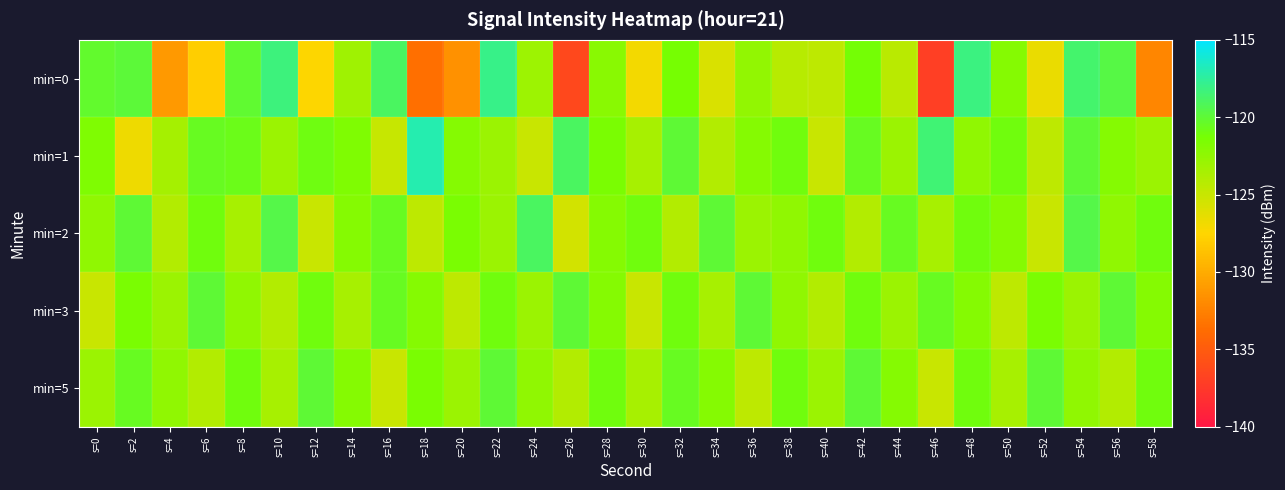

Reading left to right, extract all data points from this chart.

min=0: s=0=-120.2	s=2=-119.9	s=4=-131.1	s=6=-128.0	s=8=-120.1	s=10=-118.3	s=12=-127.5	s=14=-123.1	s=16=-118.9	s=18=-133.6	s=20=-131.6	s=22=-118.0	s=24=-123.1	s=26=-136.3	s=28=-122.2	s=30=-127.0	s=32=-121.3	s=34=-125.8	s=36=-122.6	s=38=-124.2	s=40=-124.5	s=42=-121.2	s=44=-124.3	s=46=-137.0	s=48=-118.1	s=50=-122.0	s=52=-126.6	s=54=-118.6	s=56=-119.7	s=58=-132.2
min=1: s=0=-121.7	s=2=-126.8	s=4=-123.5	s=6=-120.6	s=8=-120.7	s=10=-123.0	s=12=-120.9	s=14=-121.7	s=16=-124.9	s=18=-117.0	s=20=-122.0	s=22=-123.0	s=24=-125.0	s=26=-119.0	s=28=-121.5	s=30=-123.5	s=32=-120.0	s=34=-124.0	s=36=-122.0	s=38=-121.0	s=40=-125.0	s=42=-120.5	s=44=-123.0	s=46=-118.5	s=48=-122.5	s=50=-121.0	s=52=-124.5	s=54=-120.0	s=56=-122.0	s=58=-123.0
min=2: s=0=-122.5	s=2=-120.0	s=4=-124.0	s=6=-121.0	s=8=-123.5	s=10=-119.5	s=12=-125.0	s=14=-122.0	s=16=-120.5	s=18=-124.5	s=20=-121.5	s=22=-123.0	s=24=-119.0	s=26=-125.5	s=28=-122.0	s=30=-121.0	s=32=-124.0	s=34=-120.0	s=36=-123.0	s=38=-122.5	s=40=-121.0	s=42=-124.0	s=44=-120.5	s=46=-123.5	s=48=-121.0	s=50=-122.0	s=52=-125.0	s=54=-119.5	s=56=-122.5	s=58=-121.0
min=3: s=0=-125.0	s=2=-121.5	s=4=-123.0	s=6=-120.0	s=8=-122.5	s=10=-124.0	s=12=-121.0	s=14=-123.5	s=16=-120.5	s=18=-122.0	s=20=-124.5	s=22=-121.0	s=24=-123.0	s=26=-120.0	s=28=-122.0	s=30=-125.0	s=32=-121.0	s=34=-123.5	s=36=-120.0	s=38=-122.5	s=40=-124.0	s=42=-121.0	s=44=-123.0	s=46=-120.5	s=48=-122.0	s=50=-124.5	s=52=-121.5	s=54=-123.0	s=56=-120.0	s=58=-122.0
min=5: s=0=-123.0	s=2=-120.5	s=4=-122.5	s=6=-124.0	s=8=-121.0	s=10=-123.5	s=12=-120.0	s=14=-122.0	s=16=-125.0	s=18=-121.5	s=20=-123.0	s=22=-120.0	s=24=-122.5	s=26=-124.0	s=28=-121.0	s=30=-123.5	s=32=-120.5	s=34=-122.0	s=36=-124.5	s=38=-121.0	s=40=-123.0	s=42=-120.0	s=44=-122.0	s=46=-125.0	s=48=-121.0	s=50=-123.5	s=52=-120.0	s=54=-122.5	s=56=-124.0	s=58=-121.0